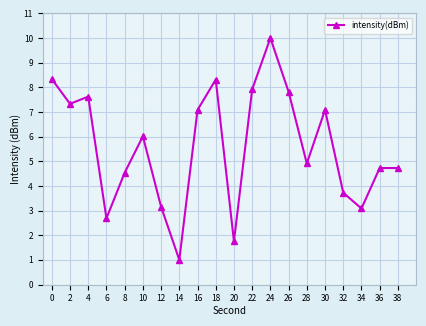

What is the sum of all values?

111.8